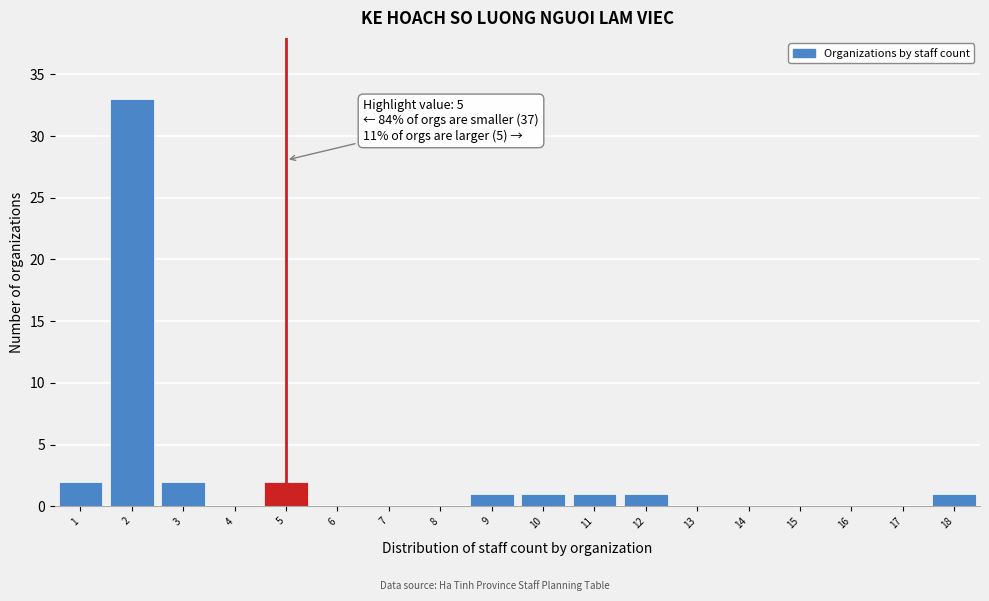

Over which range of the x-axis is the bar tallest?

1.5 to 2.5